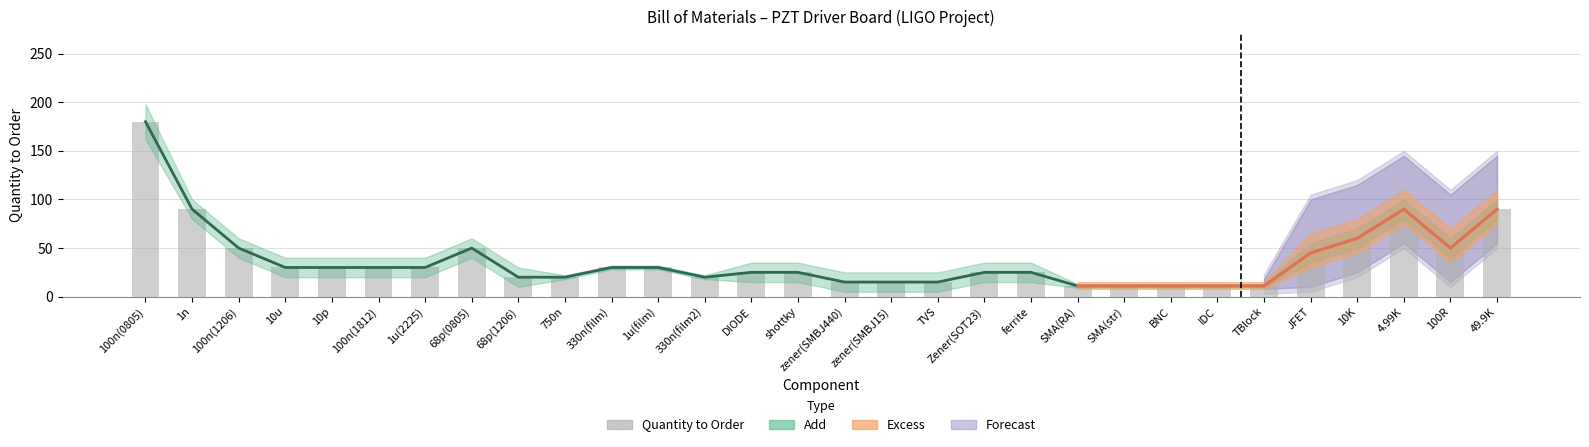

Approximately how many times larger is the value at TBlock compared to 100n(0805)?

0.1